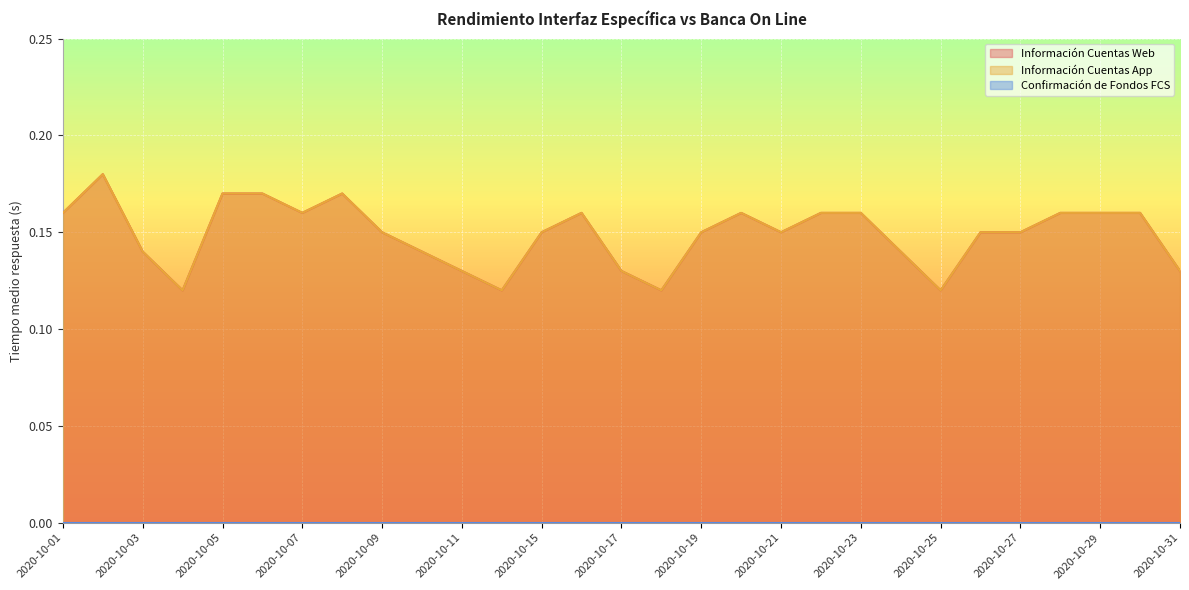

How many Información Cuentas Web values are between 0 and 1?

29